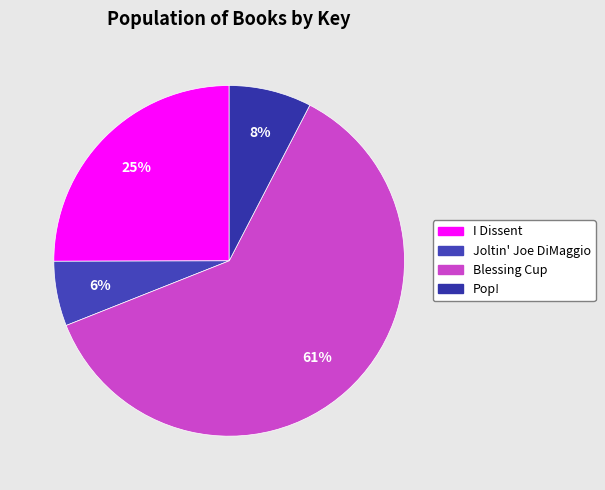

Count the number of slices in the pie.

4